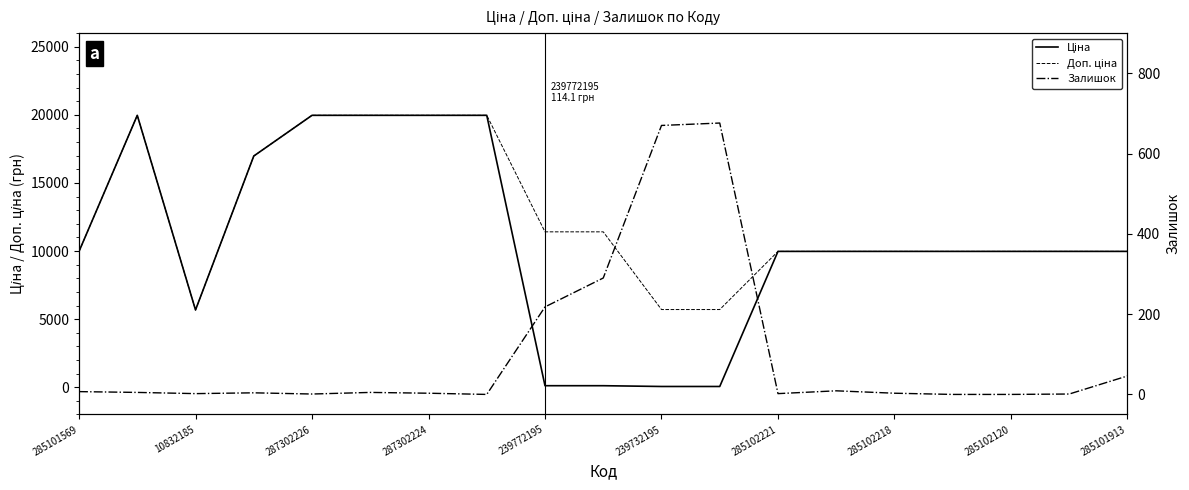

What is the difference between the maximum and minimum values in the Залишок series?

676.0